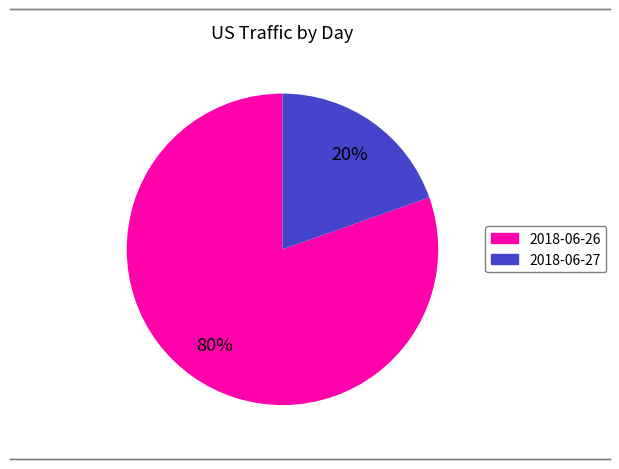

The 2018-06-27 slice represents 20% of the pie. True or false?

True